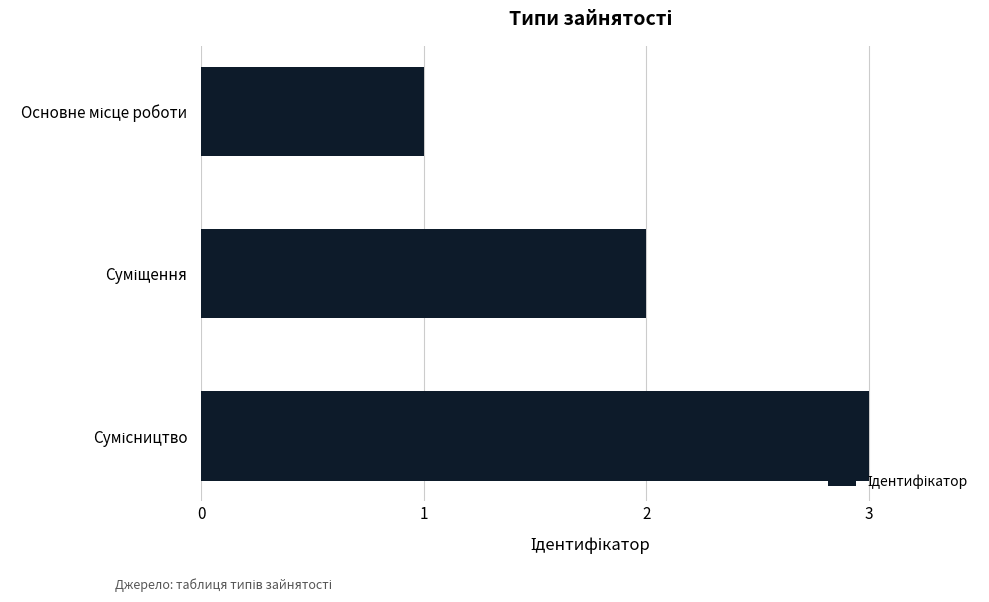

What is the greatest value displayed?

3